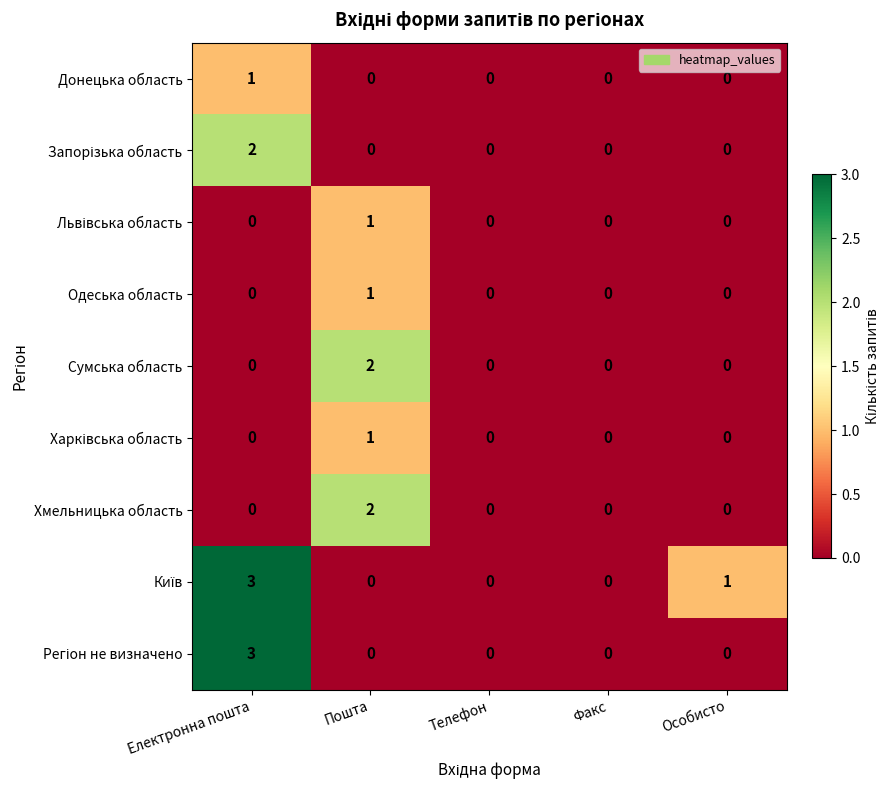

True or false: Донецька область has a value of 0 at Телефон.

True